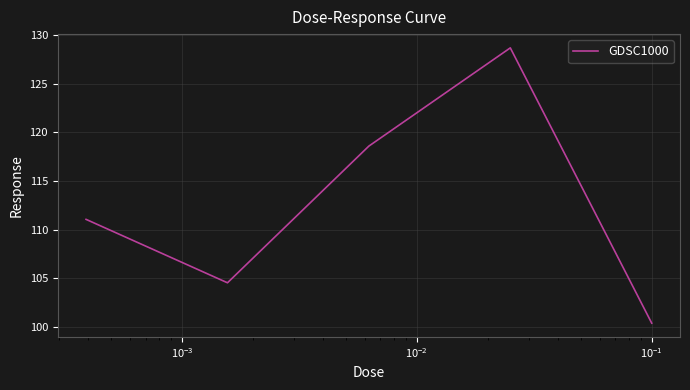

What is the maximum value shown in the chart?

128.7